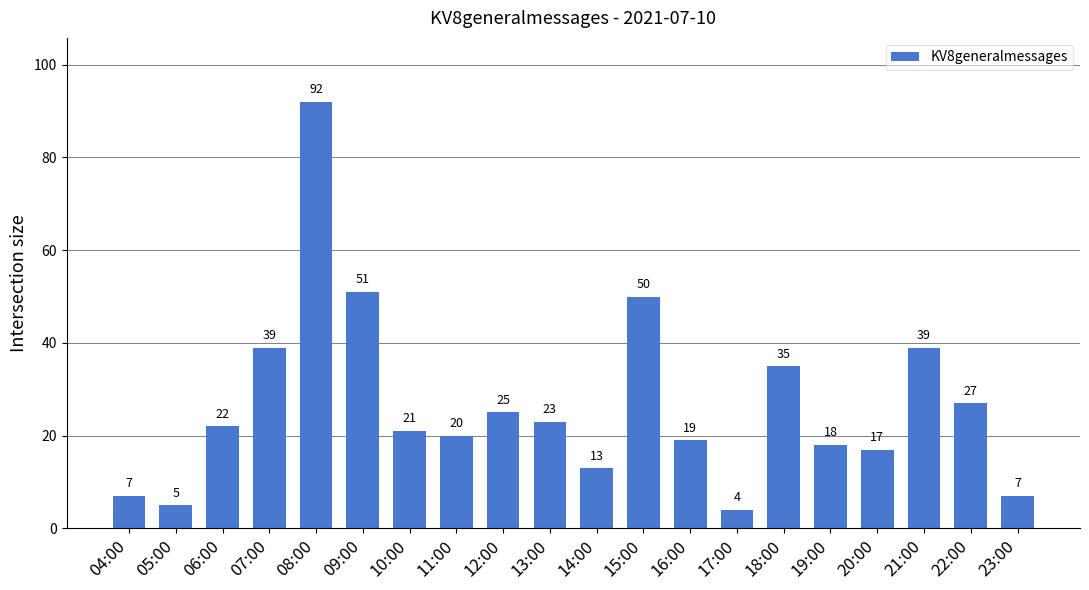

At which label is the value closest to 48?

15:00